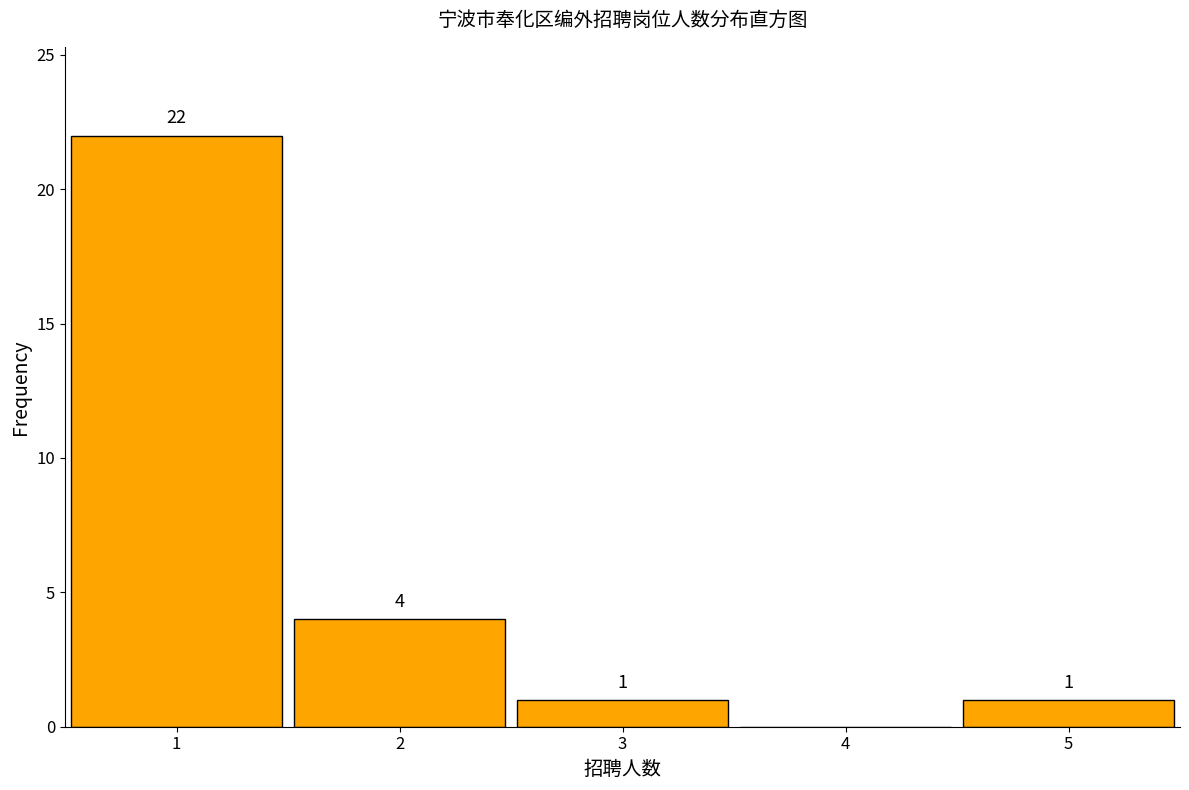

Which range on the x-axis has the tallest bar?

0.5 to 1.5